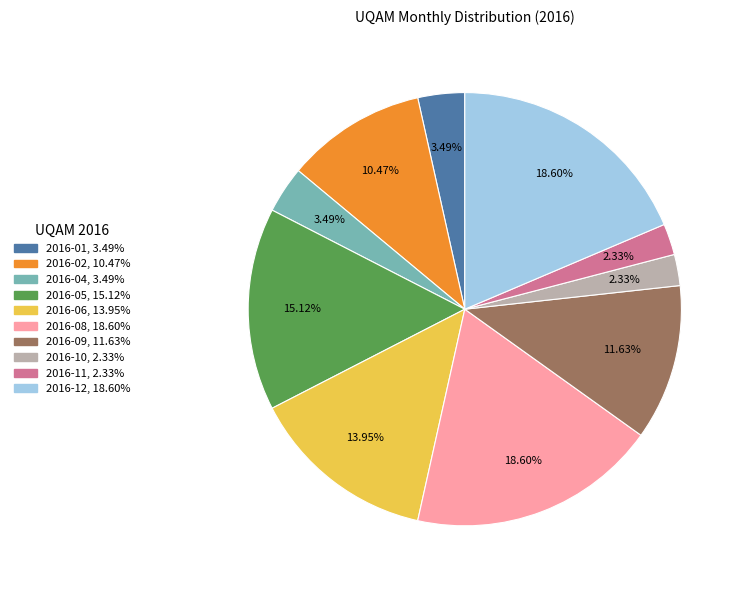

Is there any slice that represents more than half of the pie?

No